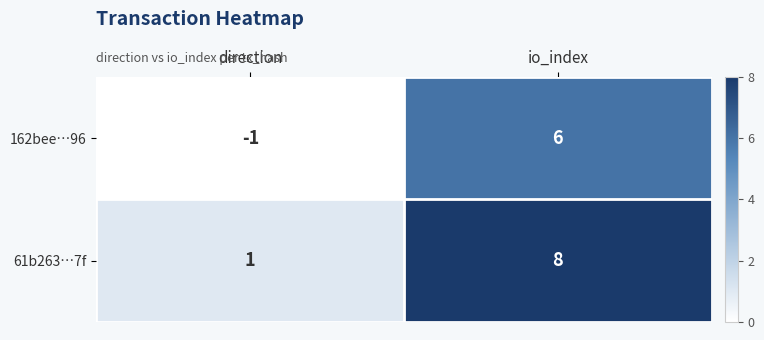

How many values in the 61b263…7f series are below 8?

1